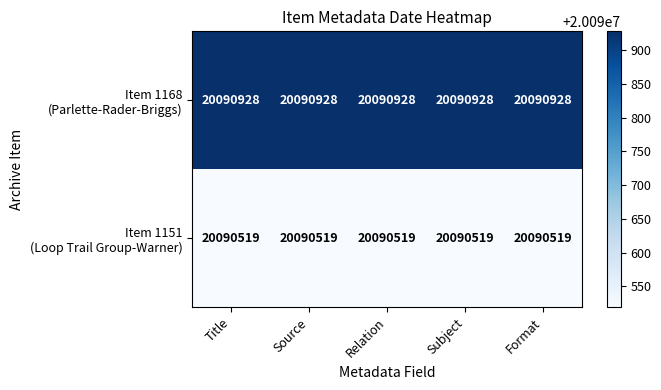

What is the total value across all series at Subject?

40181447